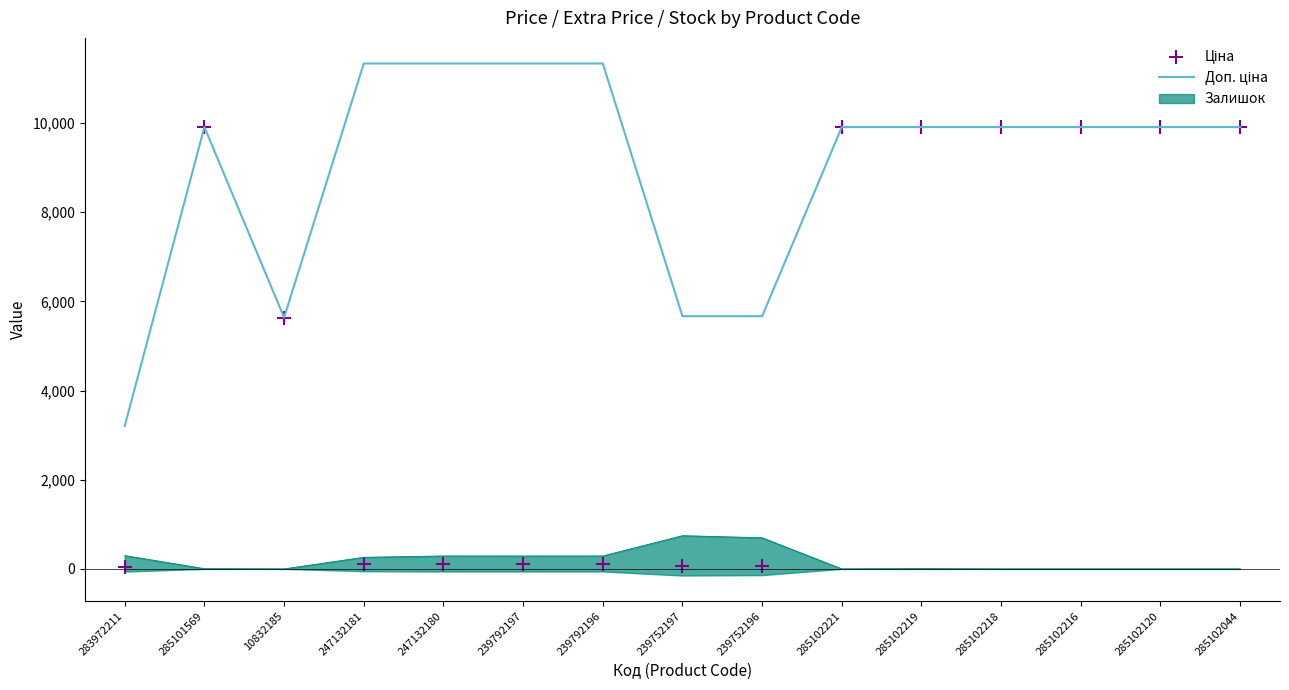

Where is the first local maximum for Ціна?

285101569